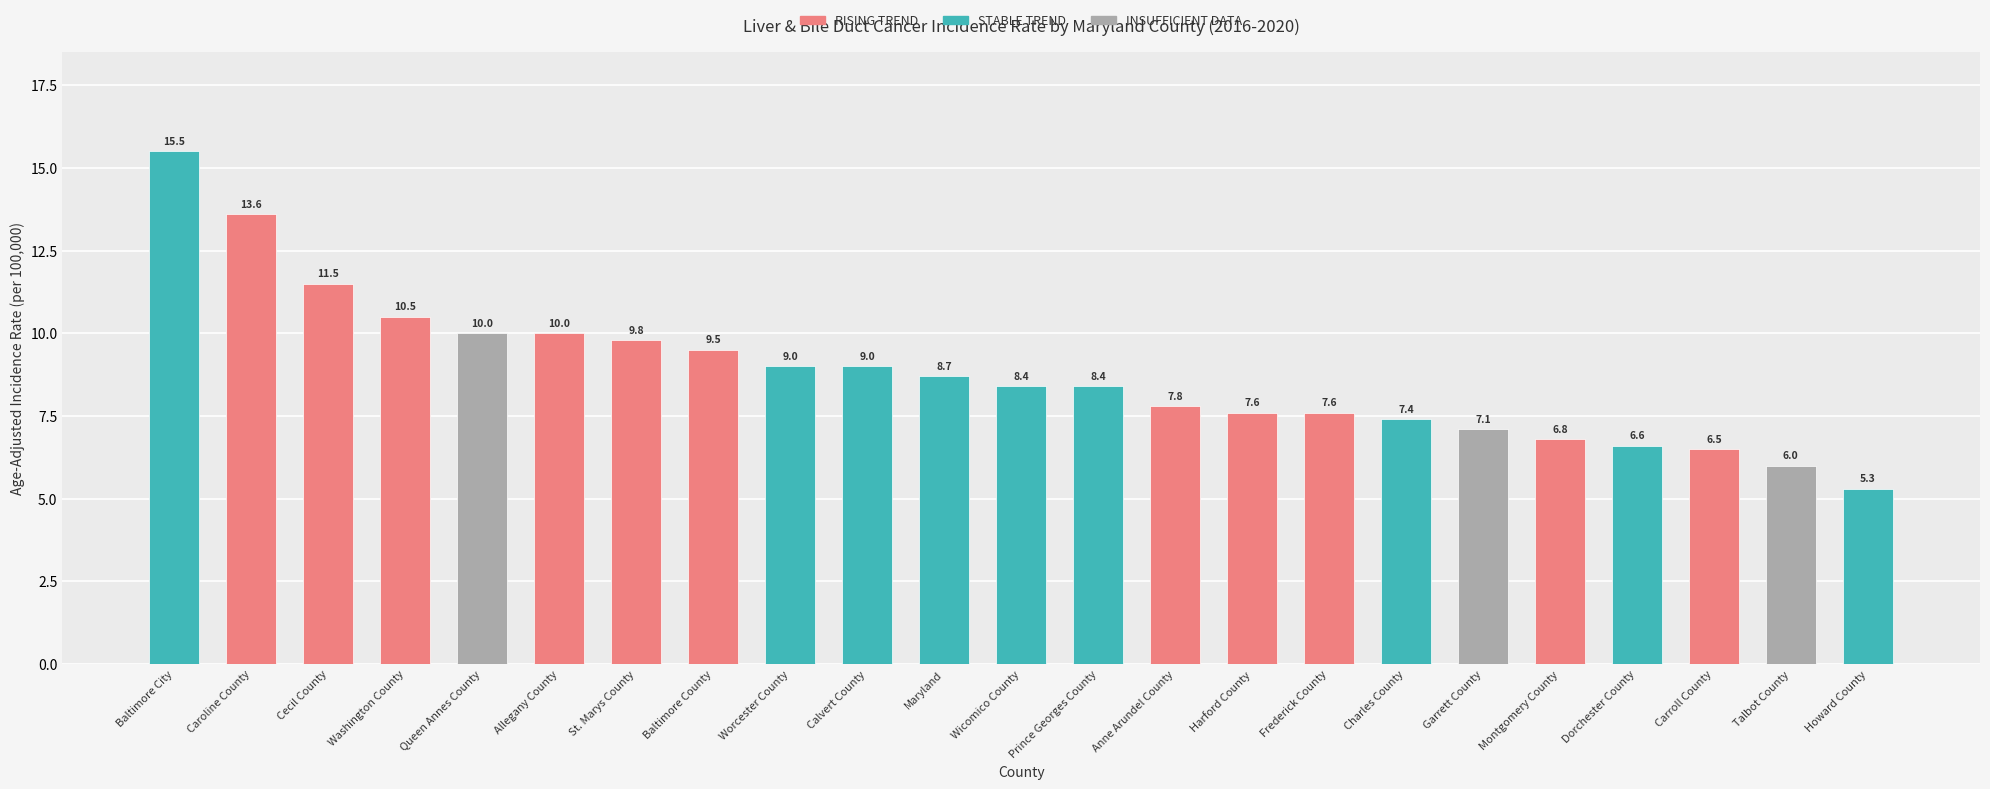

What is the sum of all values?

202.6